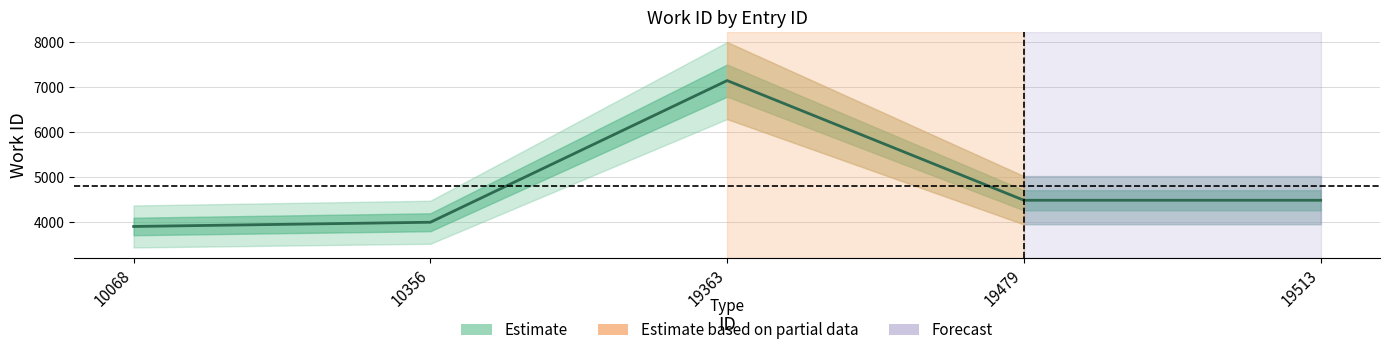

Which has a higher value, 10068 or 19363?

19363